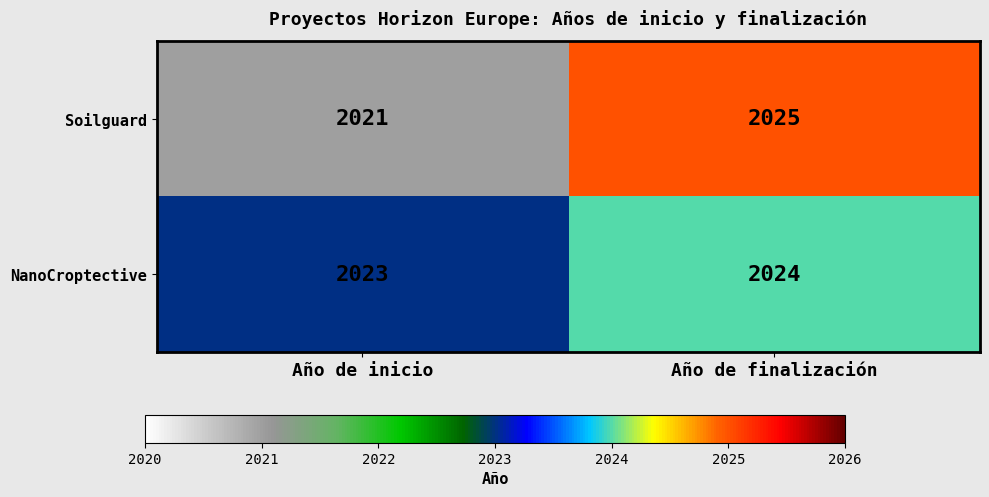

What is the approximate value of NanoCroptective at Año de finalización?

2024